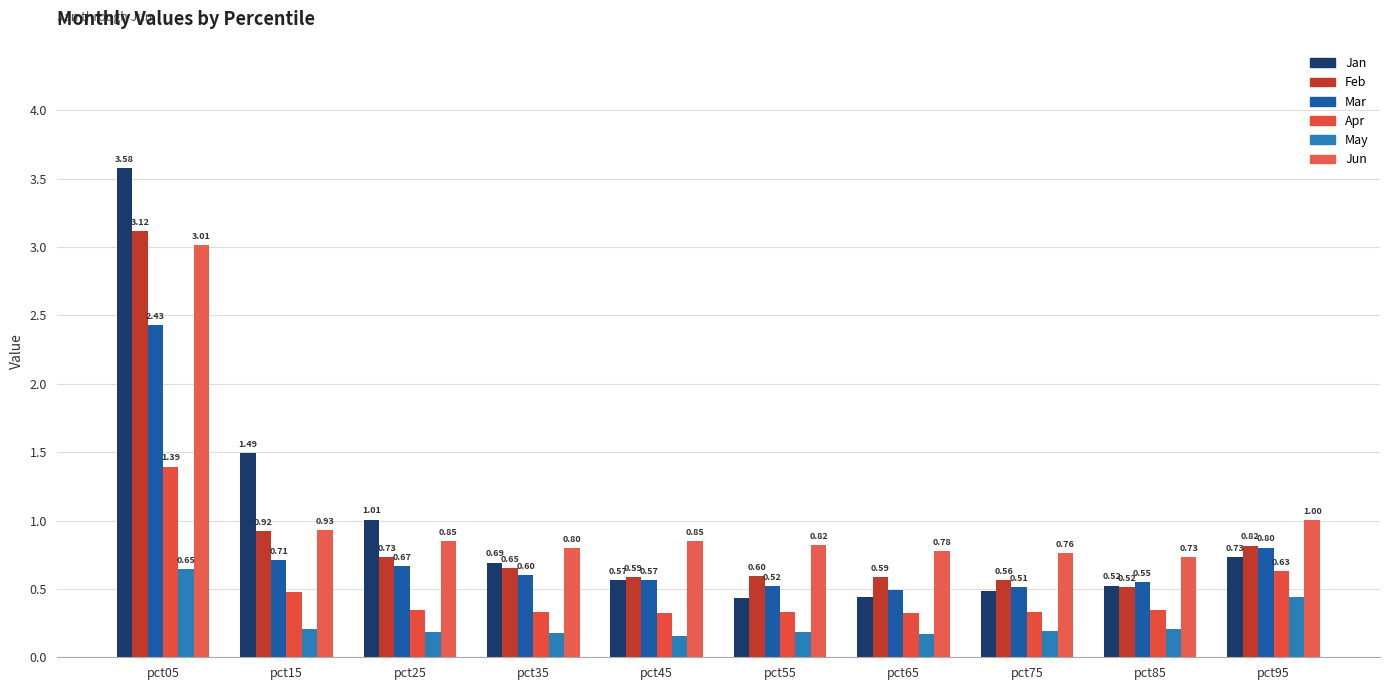

Between pct35 and pct45, which series saw the biggest shift?

Jan